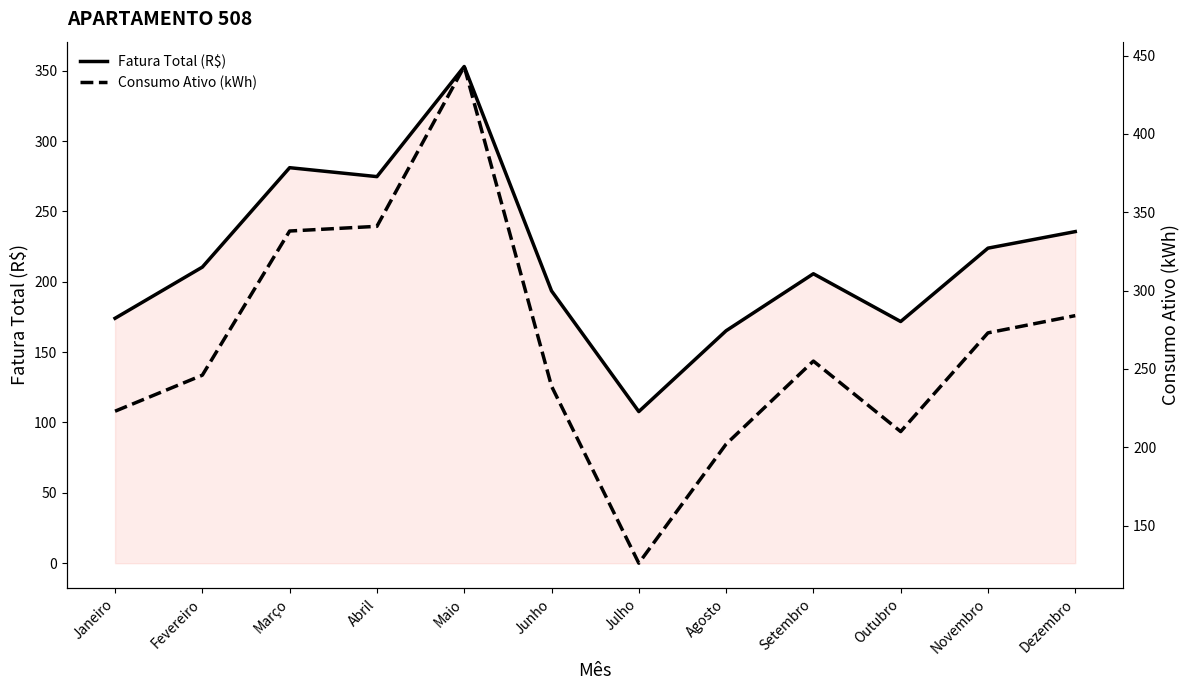

Rank the categories by Consumo Ativo (kWh) value from highest to lowest.

Maio, Abril, Março, Dezembro, Novembro, Setembro, Fevereiro, Junho, Janeiro, Outubro, Agosto, Julho